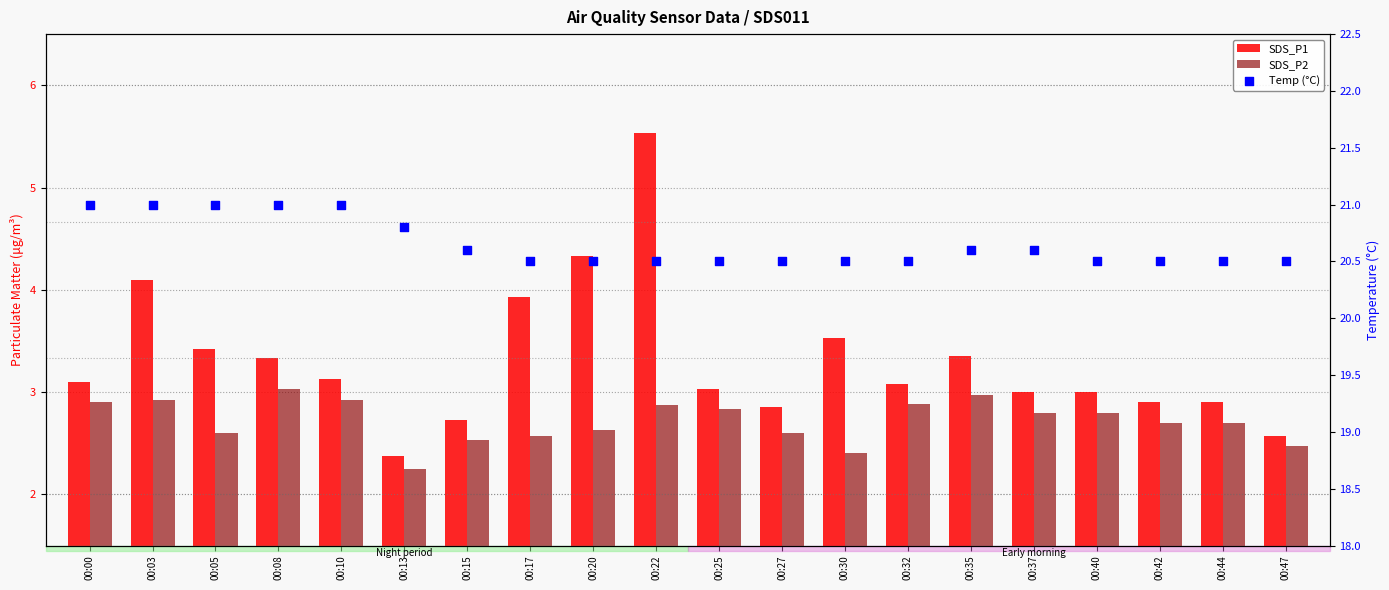

Which series has the largest total across all categories?

Temp (°C)